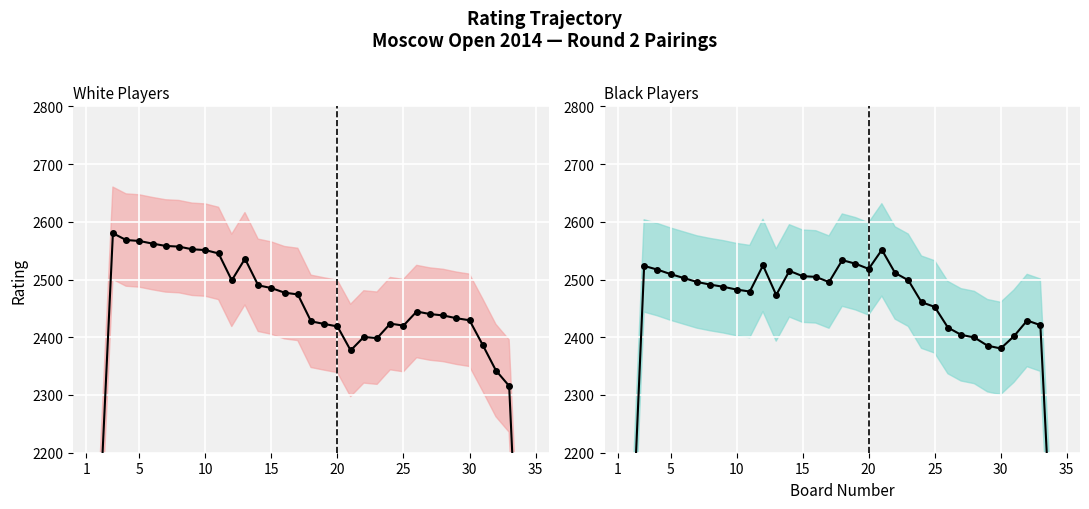

After their last crossing, which series has the higher values: White Rating or Black Rating?

Black Rating